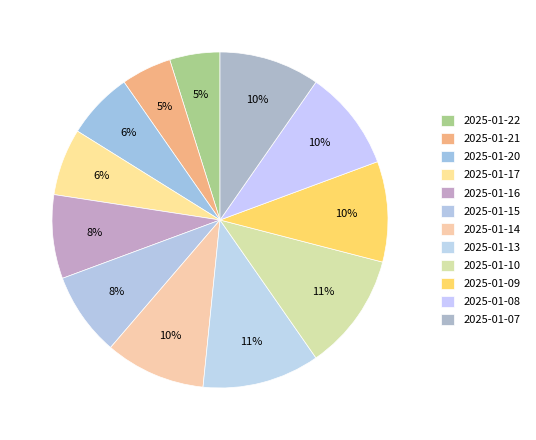

Does any single category account for the majority?

No